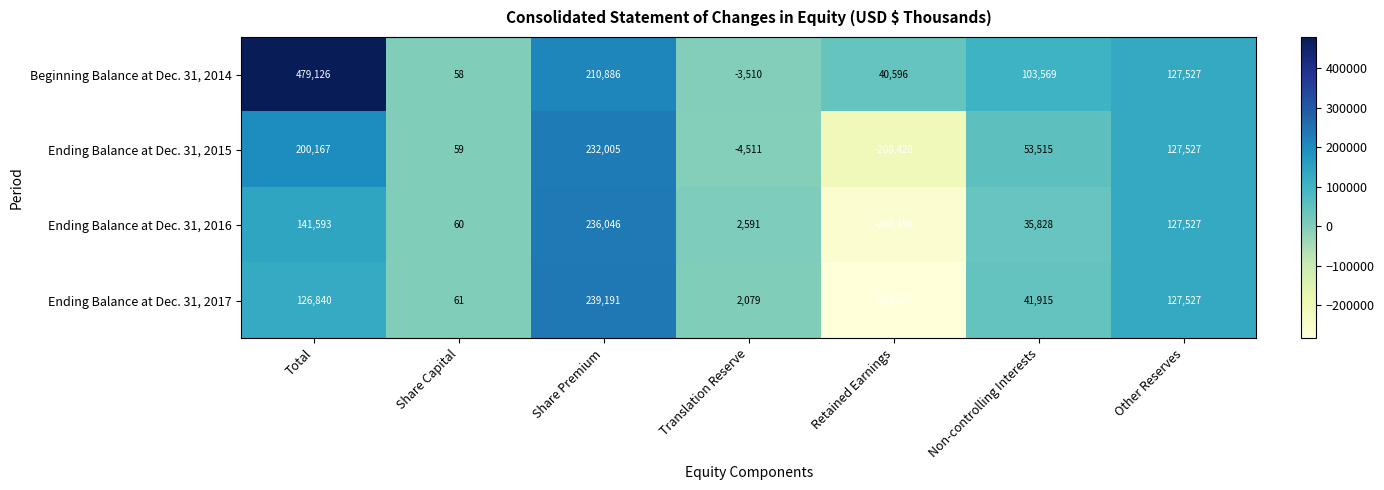

True or false: Ending Balance at Dec. 31, 2016 has a value of 31 at Share Capital.

False